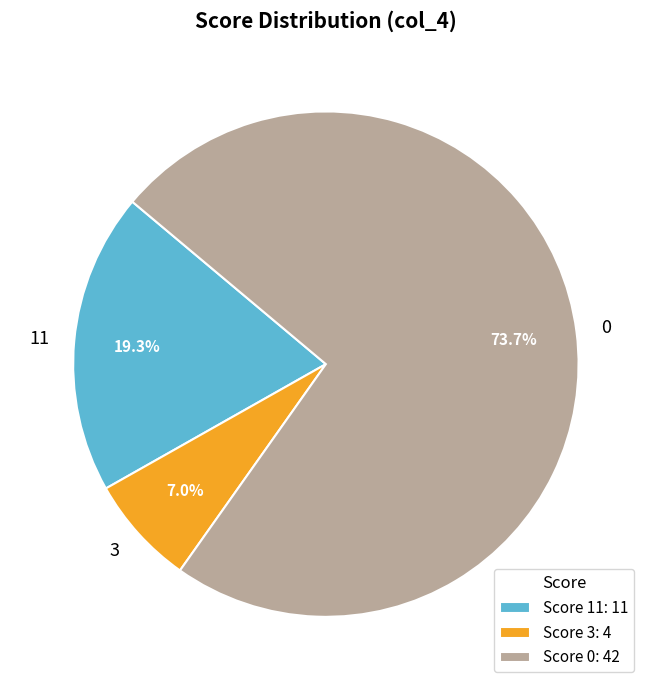

What percentage is NOT represented by 11?

80.7%